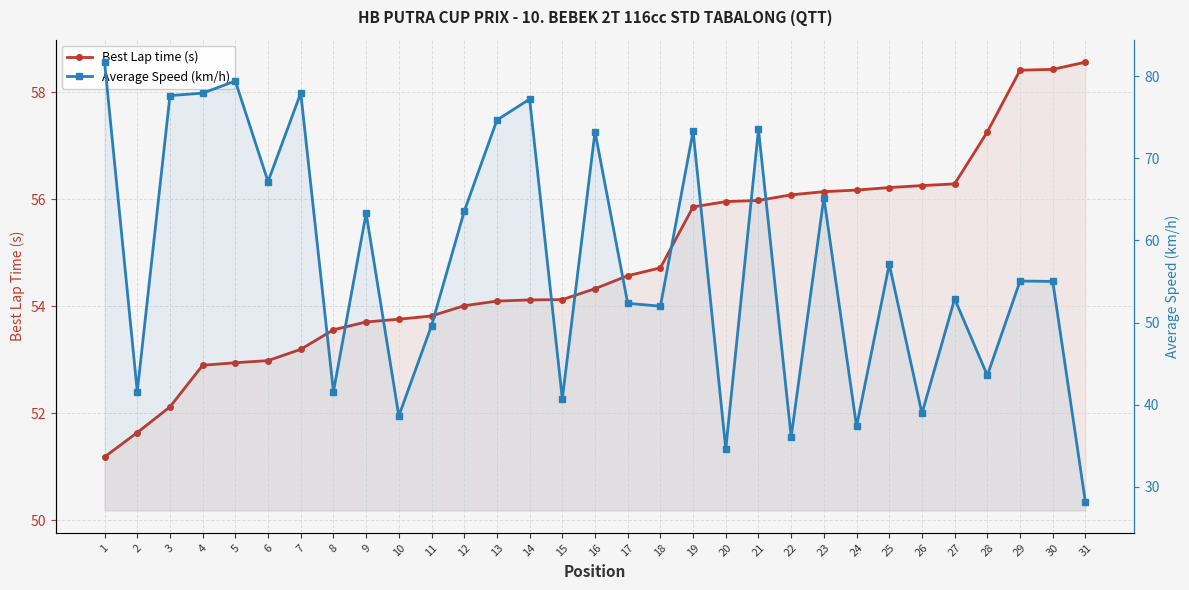

Which has a higher value, 8 or 19?

19